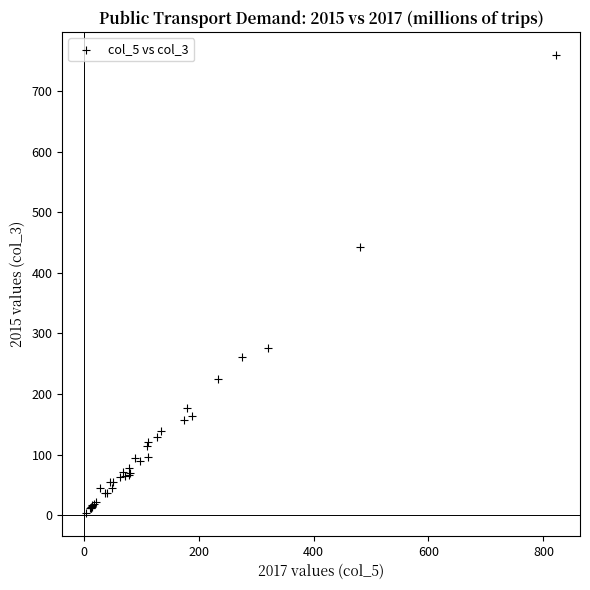

What Y value in the scatter plot is closest to 381?

442.6